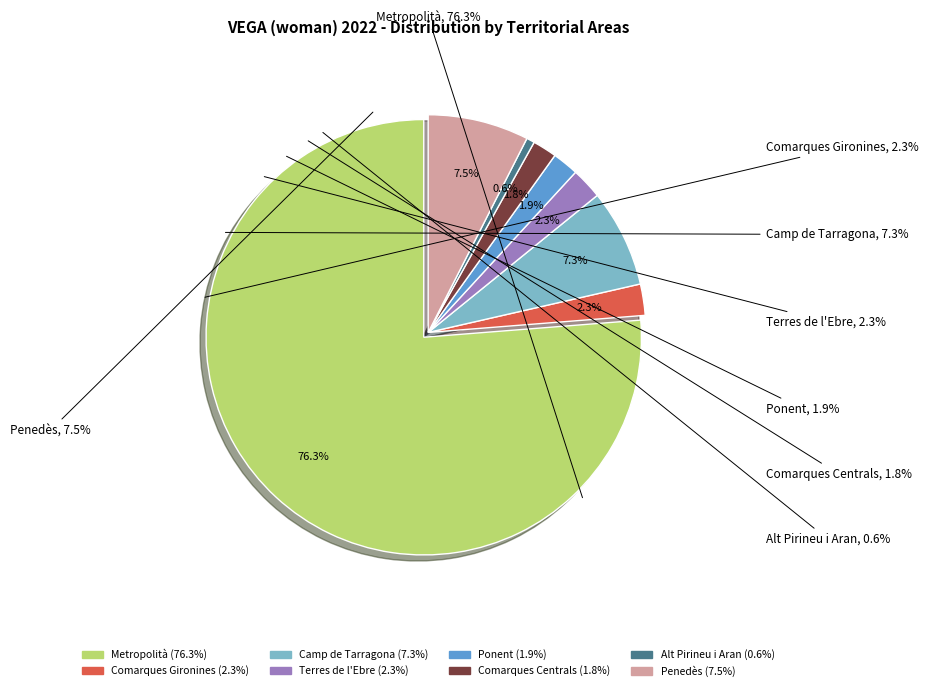

To the nearest percent, what is the combined percentage of Penedès and Comarques Gironines?

10%